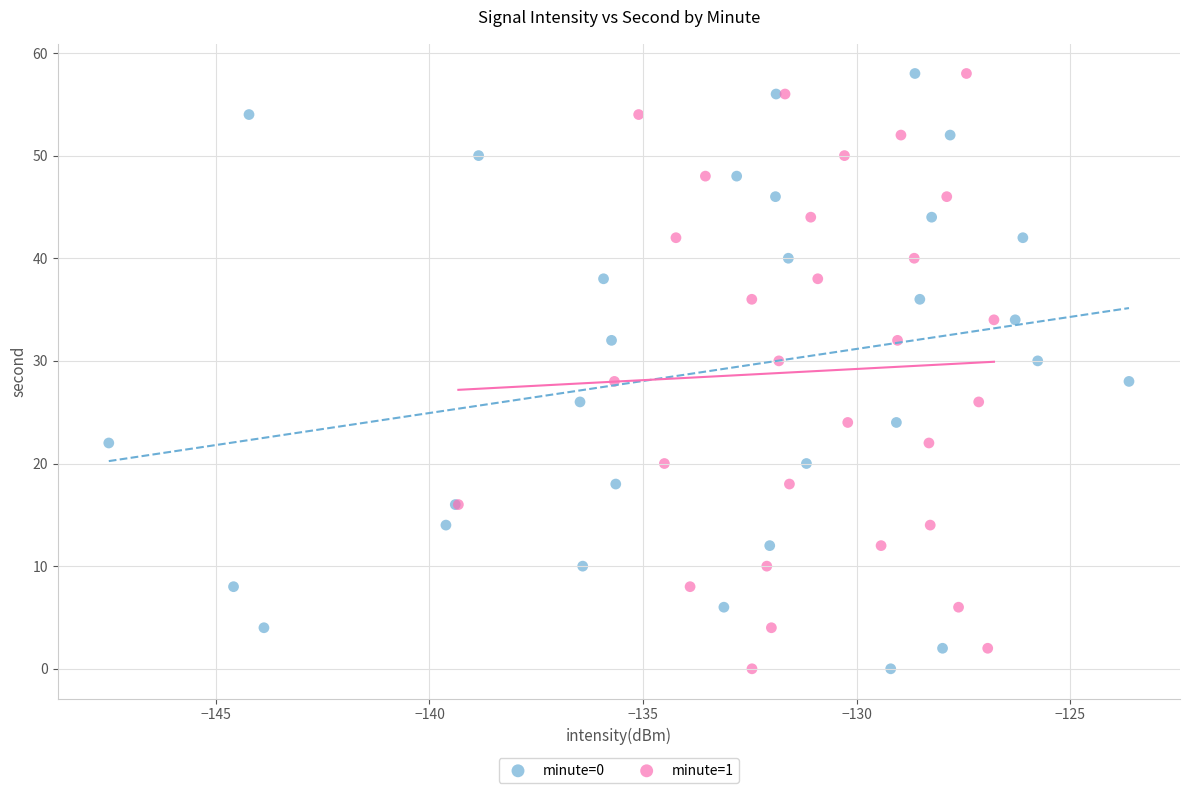

What are all the series names shown in the legend?

minute=0, minute=1